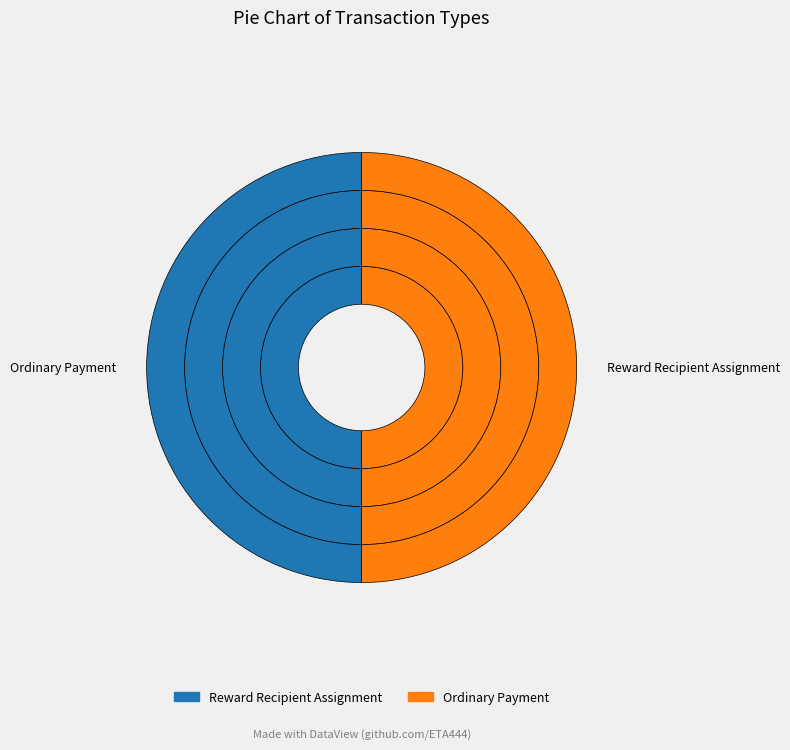

How many slices are in this pie chart?

2